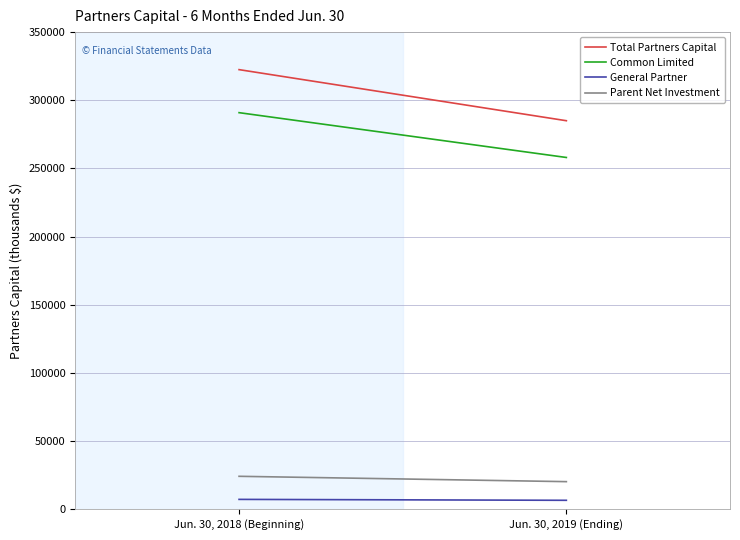

Between Jun. 30, 2018 (Beginning) and Jun. 30, 2019 (Ending), which is larger?

Jun. 30, 2018 (Beginning)